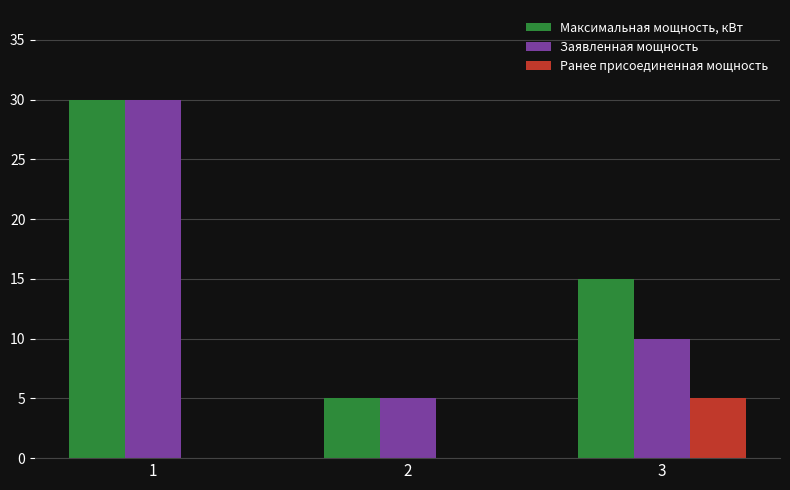

Count the number of data series in this chart.

3